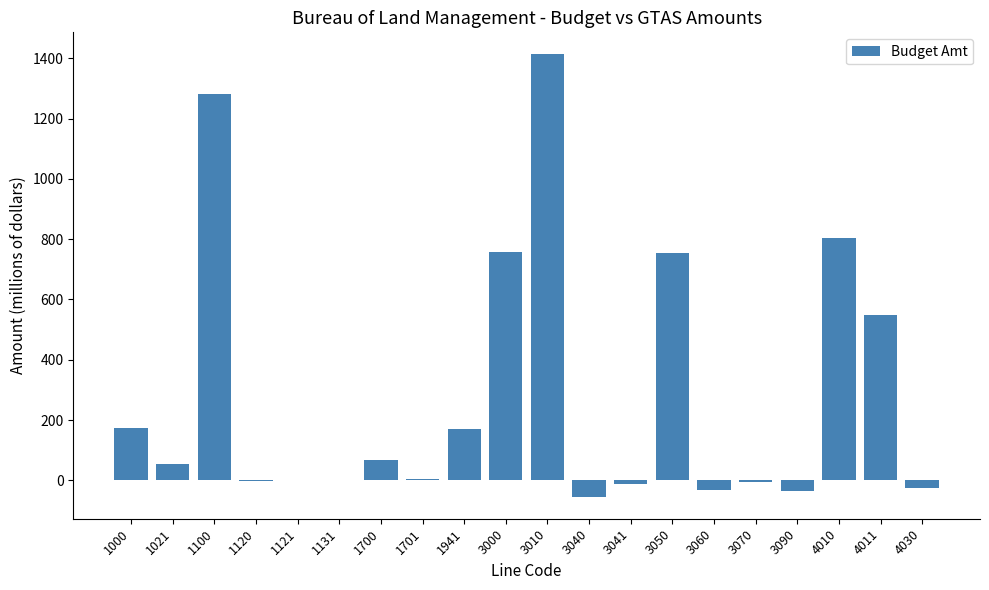

What is the approximate value at 3090?

-35